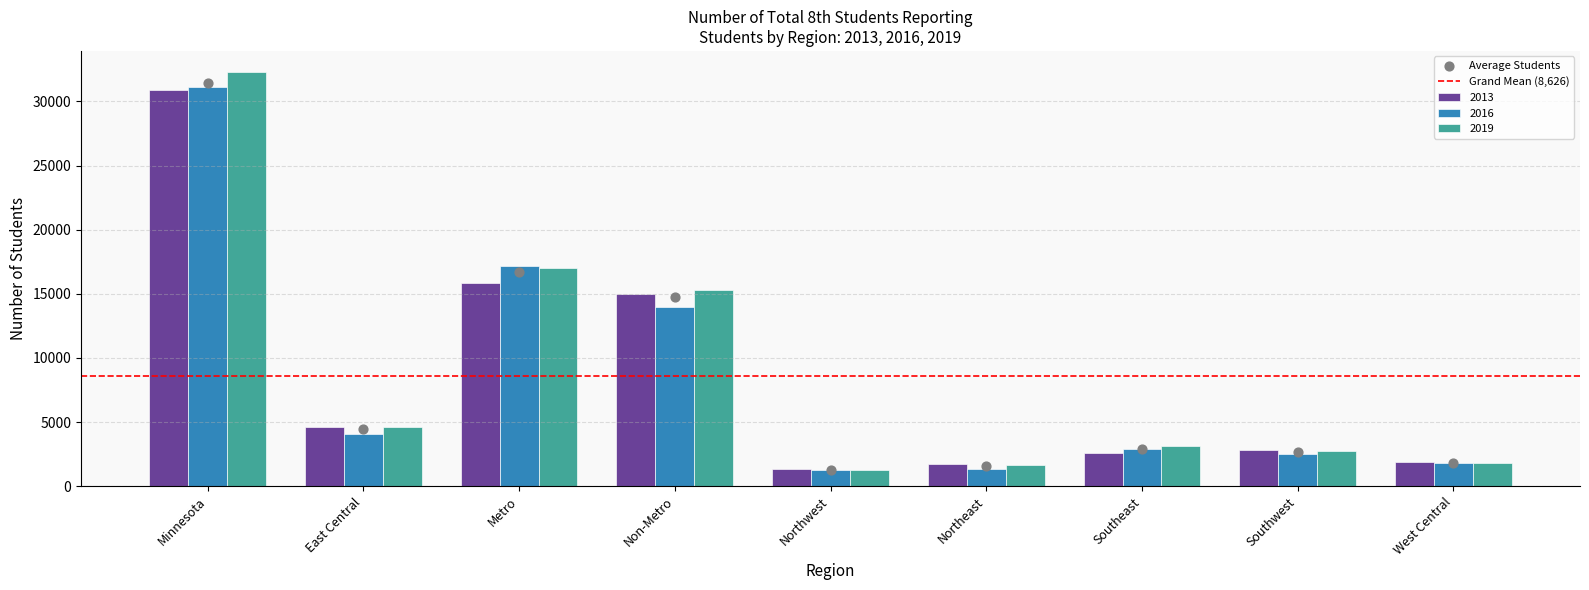

What is the total value across all series at Non-Metro?

44248